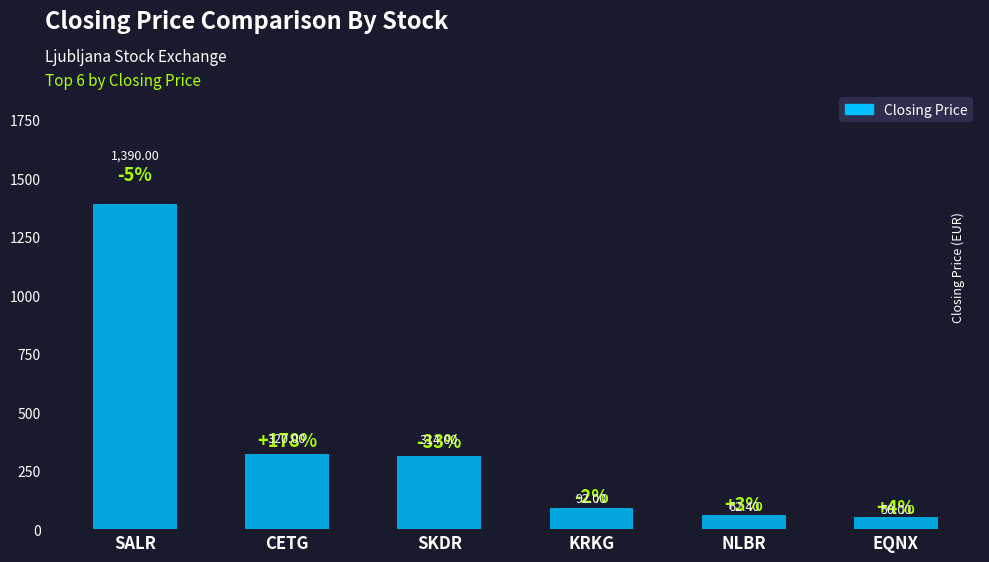

Reading left to right, what are all the values shown in this chart?

SALR=1390.0	CETG=320.0	SKDR=314.0	KRKG=92.0	NLBR=62.4	EQNX=50.0